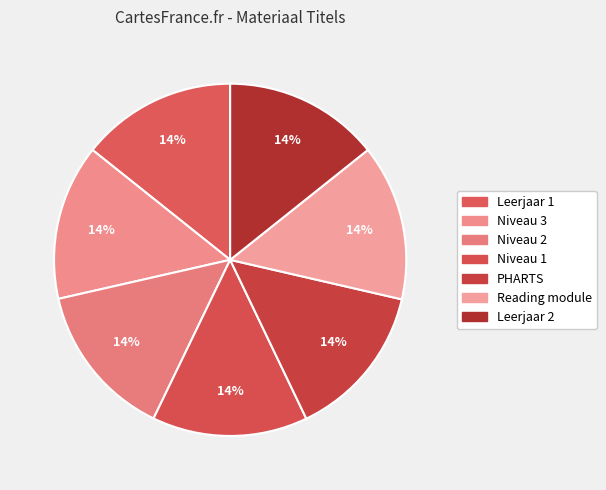

What percentage is NOT represented by Niveau 3?

85.7%